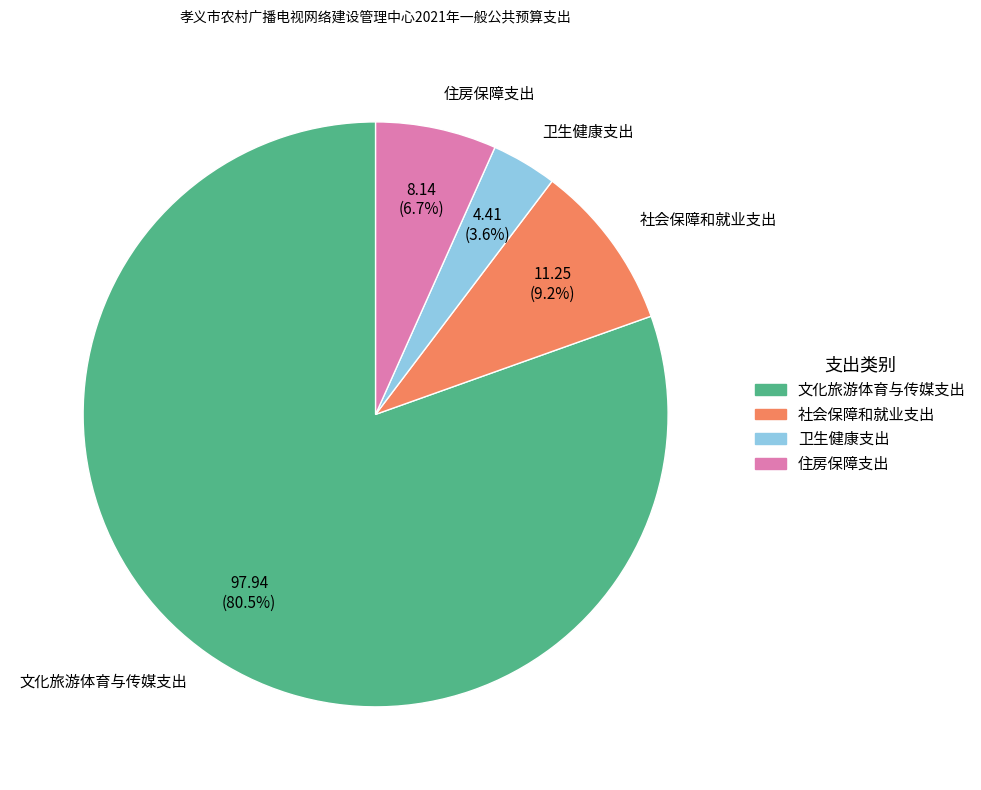

Is there any slice that represents more than half of the pie?

Yes